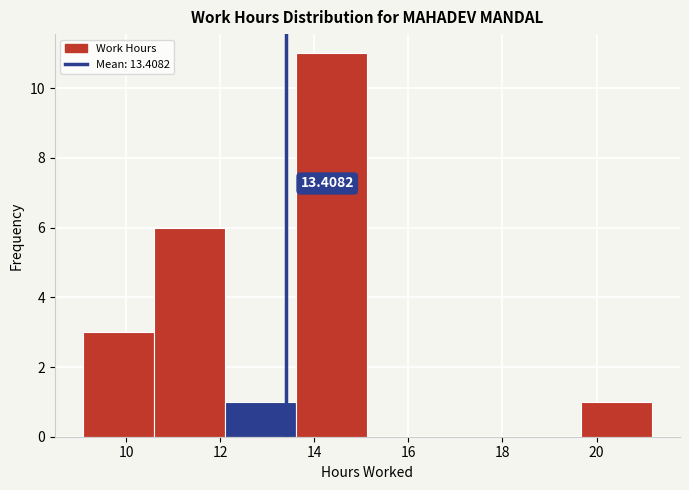

Over which range of the x-axis is the bar tallest?

13.6 to 15.2